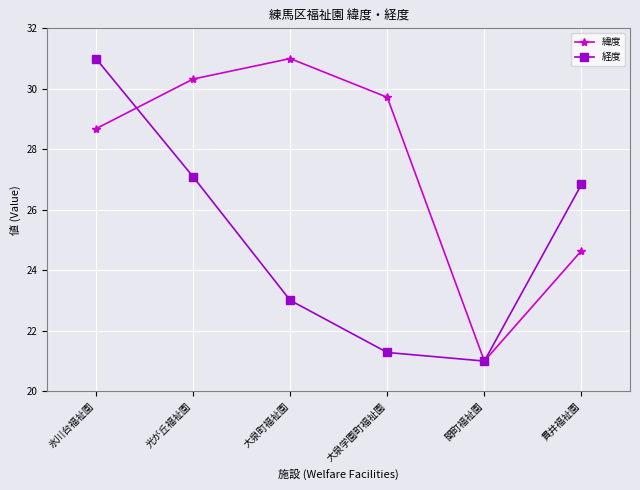

How many values in the 経度 series are below 26?

3